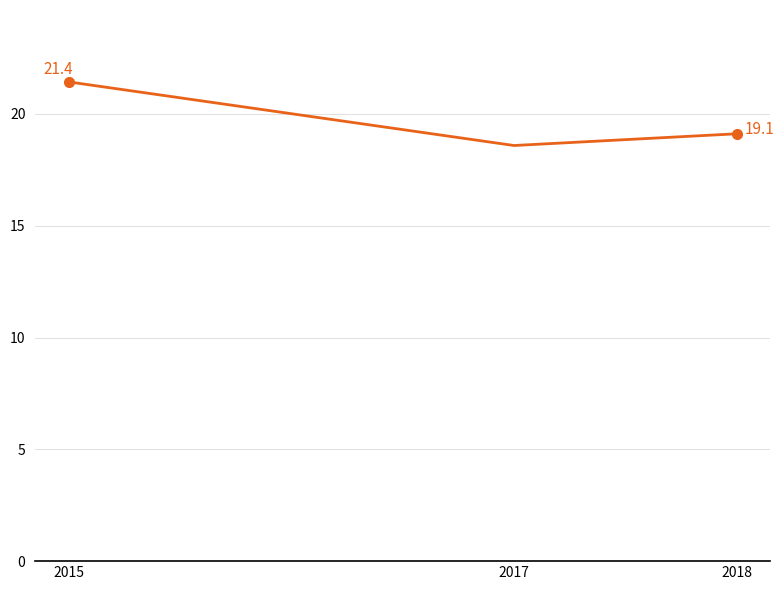

What is the change in value from 2017 to 2018?

+0.5